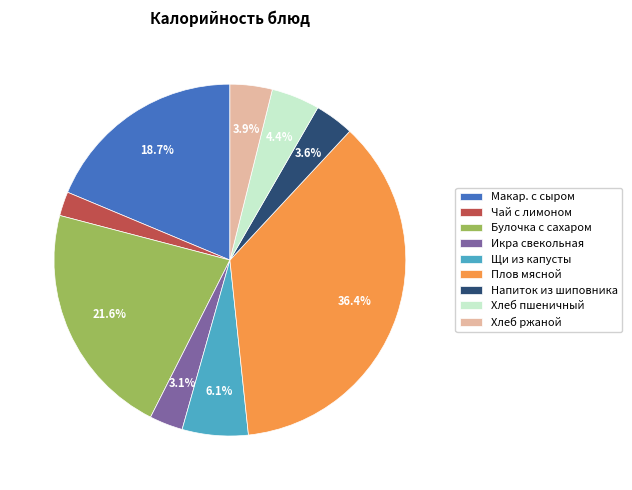

To the nearest percent, what is the average slice percentage?

11%